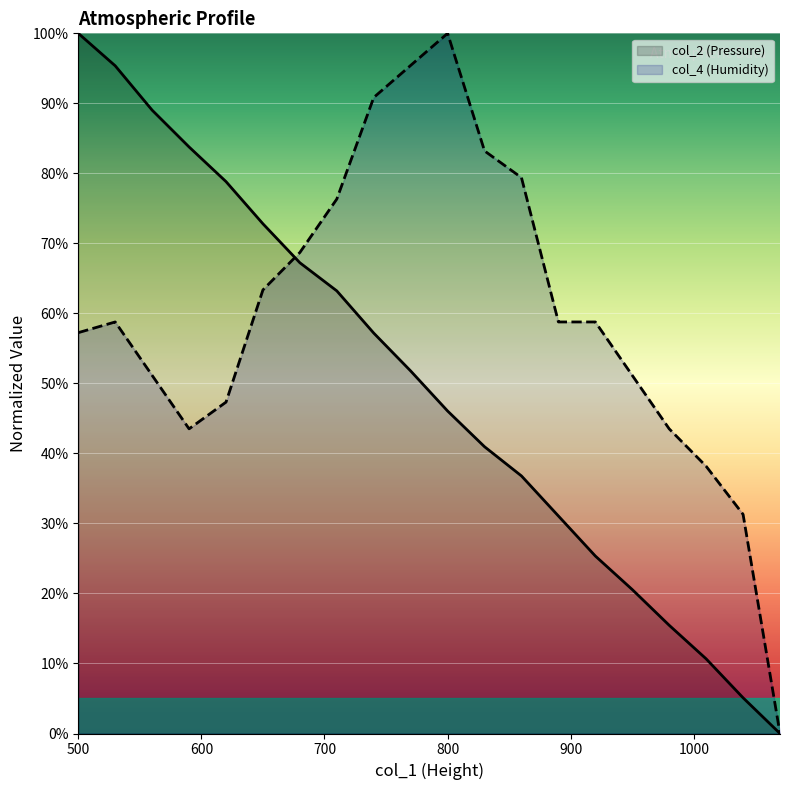

How many series are shown in this chart?

2